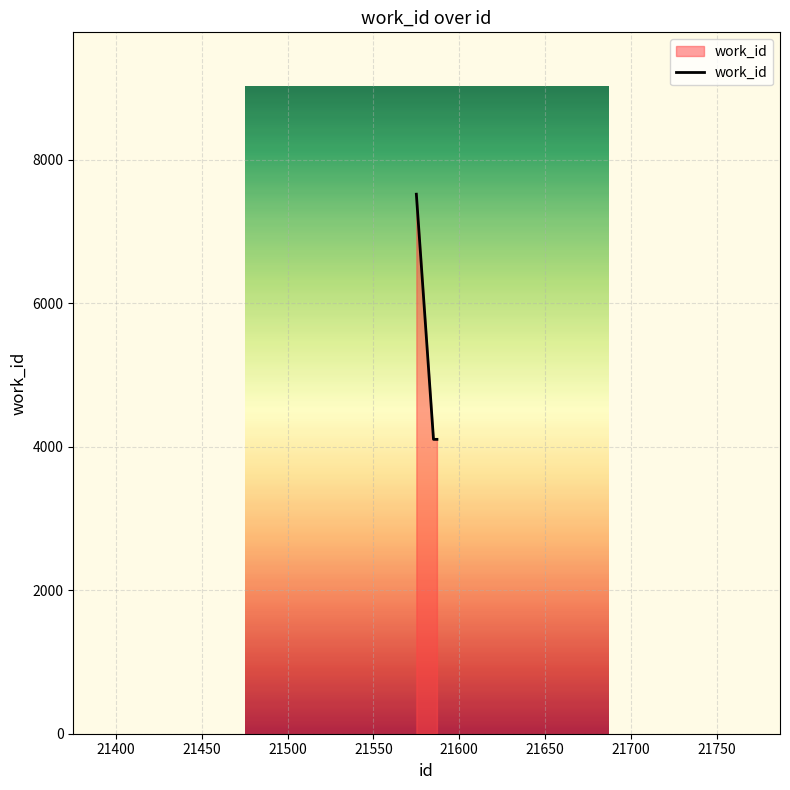

Does the chart display data point markers on the line(s)?

No